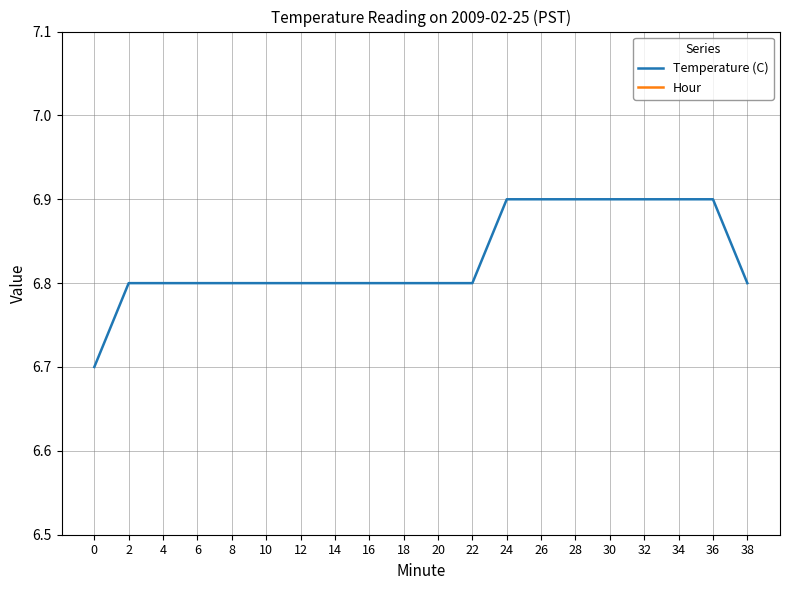

Reading left to right, list all the values displayed in this chart.

Temperature (C): 6.7	6.8	6.8	6.8	6.8	6.8	6.8	6.8	6.8	6.8	6.8	6.8	6.9	6.9	6.9	6.9	6.9	6.9	6.9	6.8
Hour: 0.0	0.0	0.0	0.0	0.0	0.0	0.0	0.0	0.0	0.0	0.0	0.0	0.0	0.0	0.0	0.0	0.0	0.0	0.0	0.0